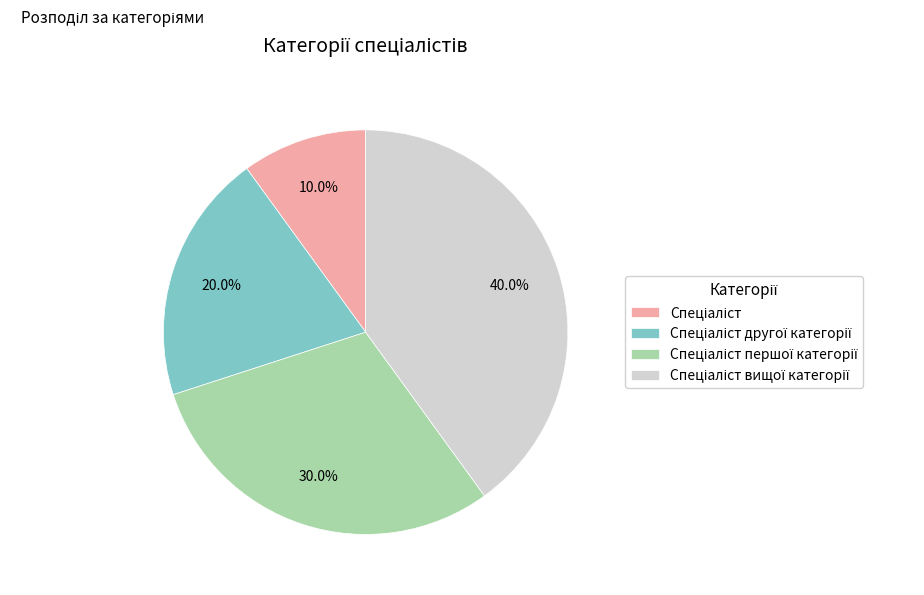

How many segments does this pie chart have?

4